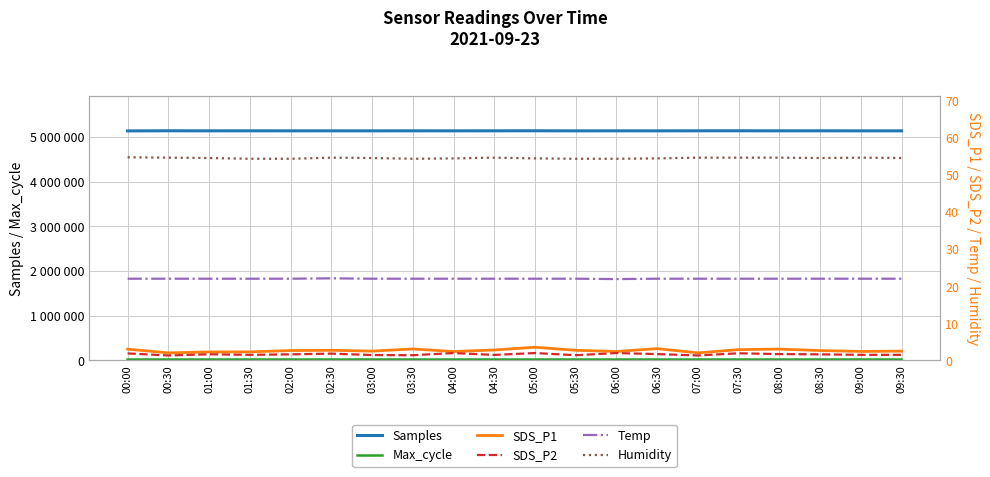

What is the label of the 11th point from the left?

05:00